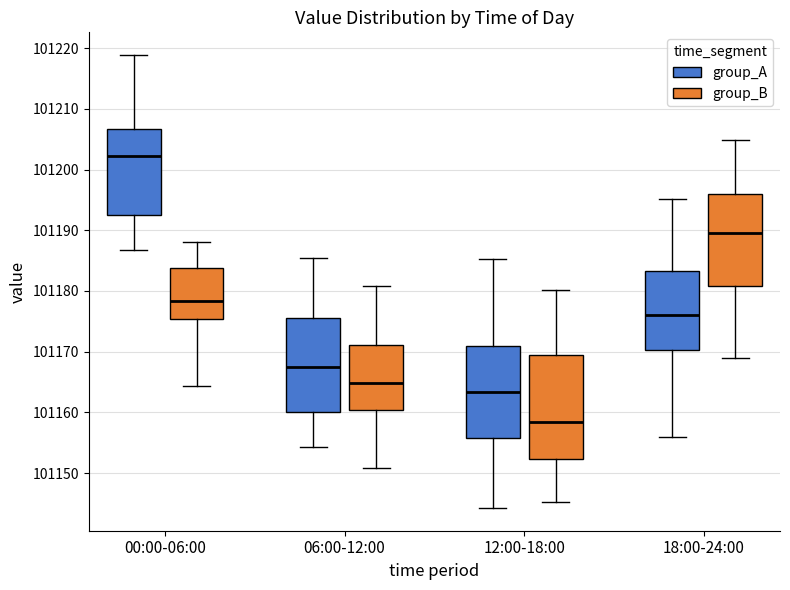

Comparing the boxes themselves (not the whiskers), which one is the tallest?

12:00-18:00 (group_B)